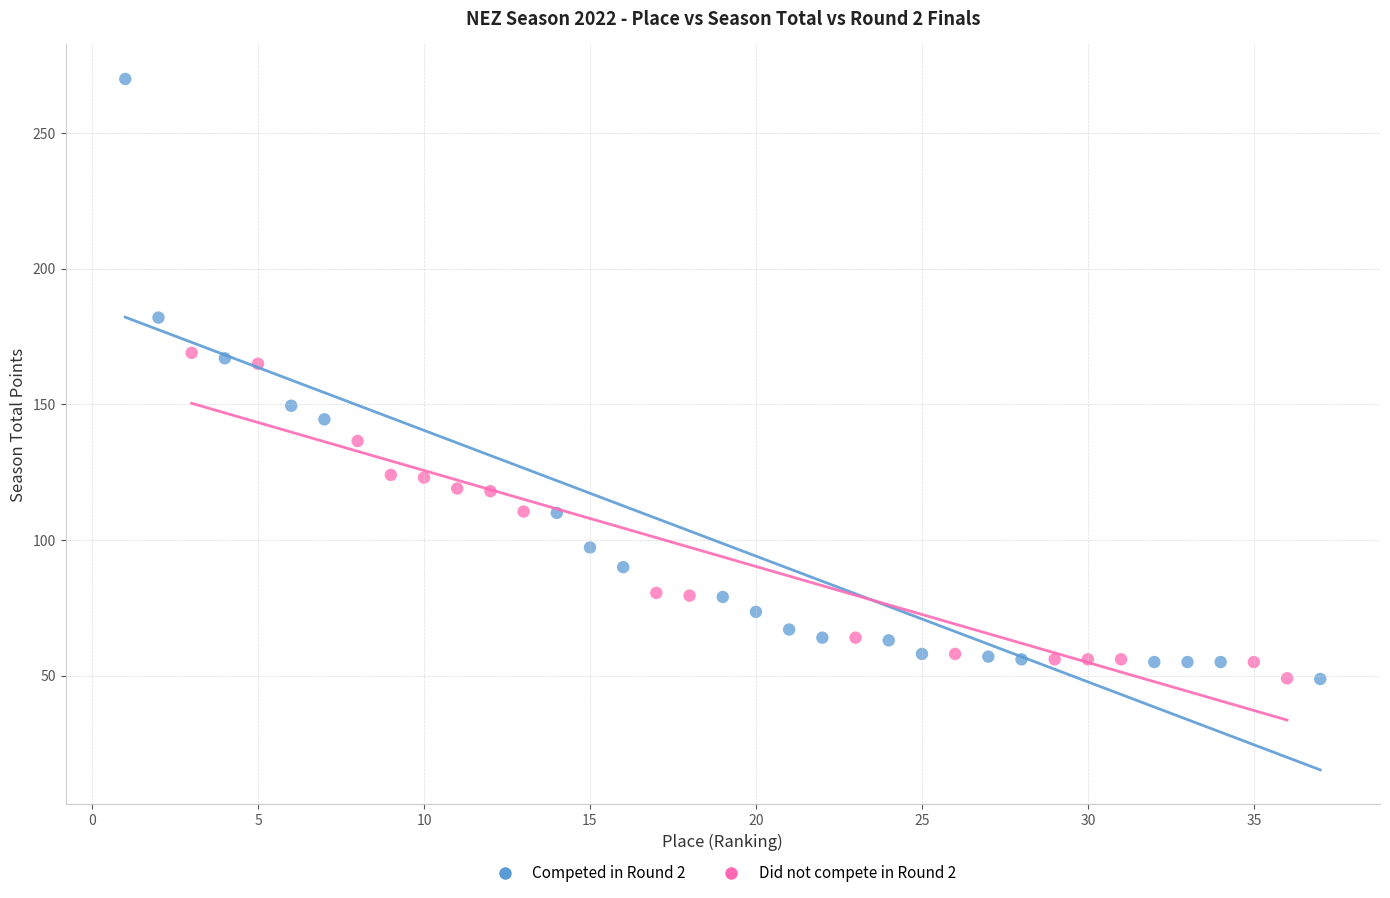

Which series has the largest Y range (max minus min)?

Competed in Round 2